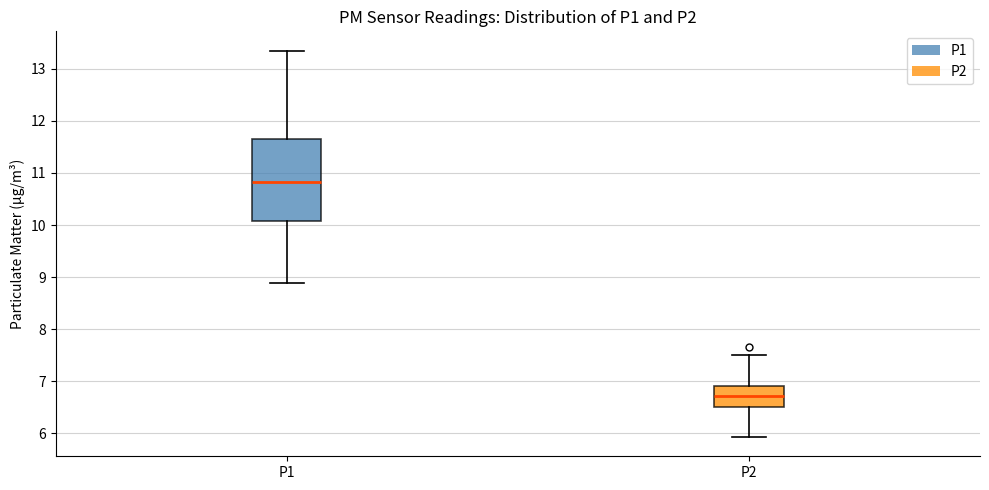

Reading left to right, read every box against the y-axis: the position of its median line, the range the box covers, and the ends of its whiskers. The values are not printed on the chart, so give them approximately, as read against the axis.

P1: median 10.8, box 10.1 to 11.6, whiskers 8.9 to 13.4
P2: median 6.7, box 6.5 to 6.9, whiskers 5.9 to 7.5